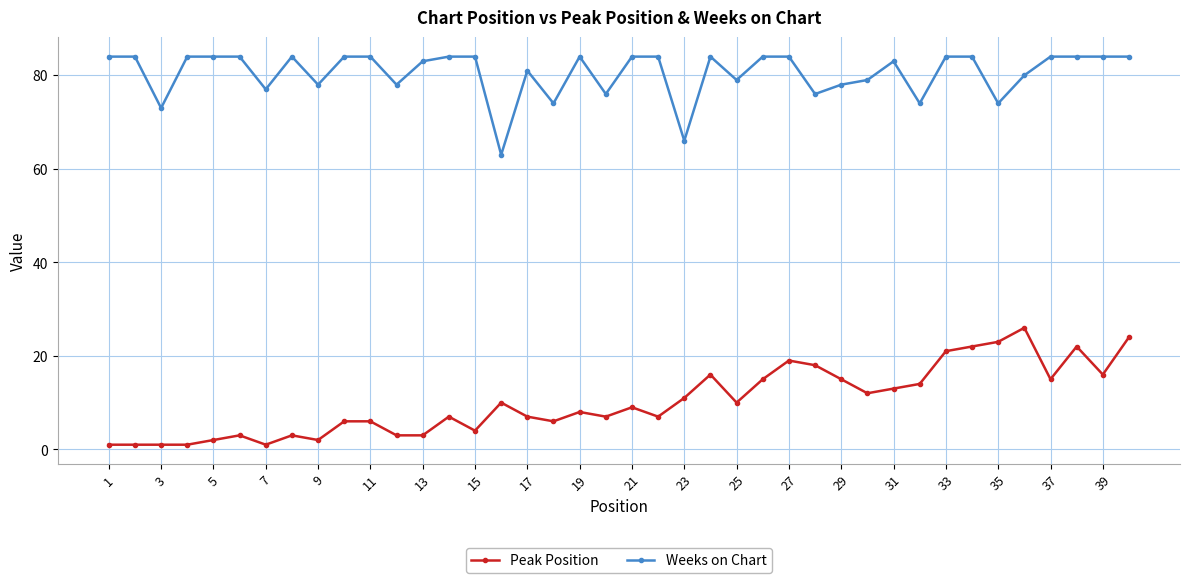

True or false: Weeks on Chart and Peak Position intersect in this chart.

False